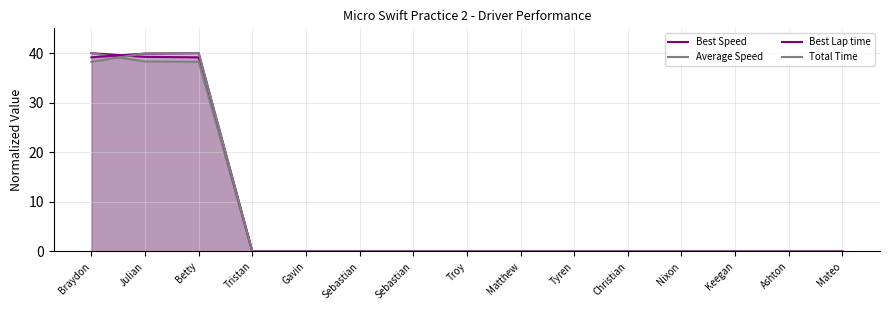

Which series changed the most between Betty and Troy?

Best Lap time